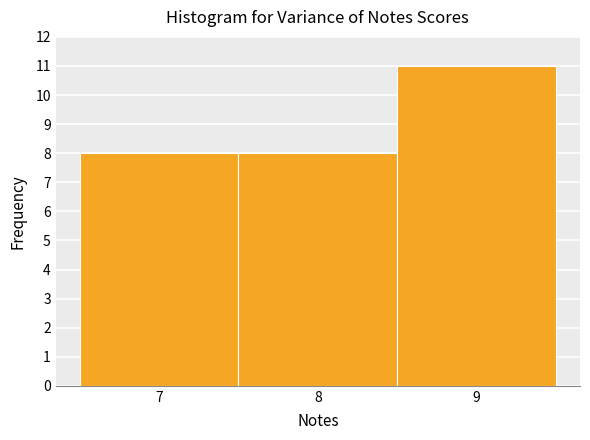

Over which range of the x-axis is the bar tallest?

8.5 to 9.5